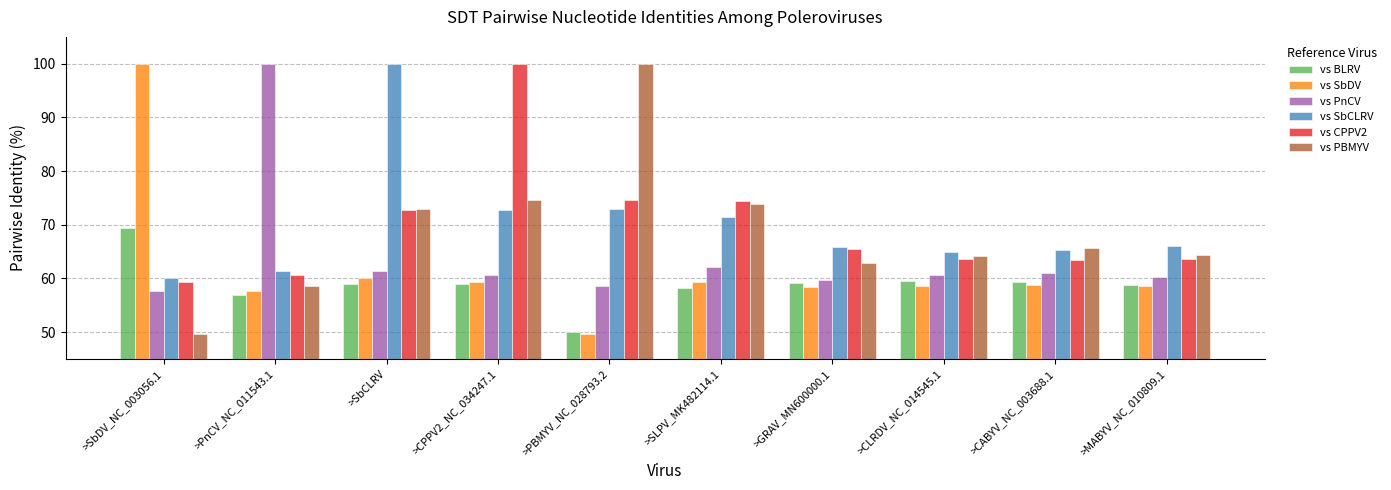

True or false: vs SbCLRV has a value of 109.3 at >GRAV_MN600000.1.

False